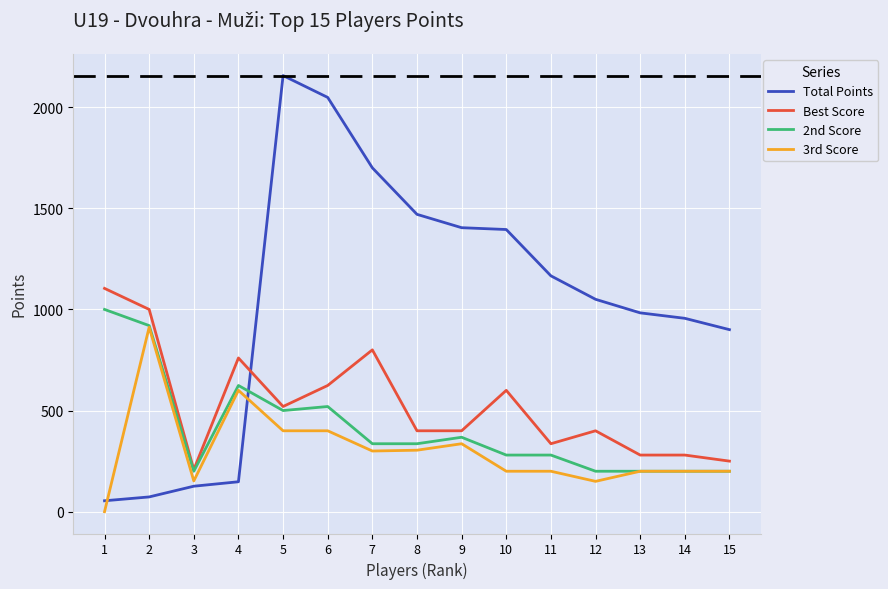

What is the sum of all Best Score values?

7962